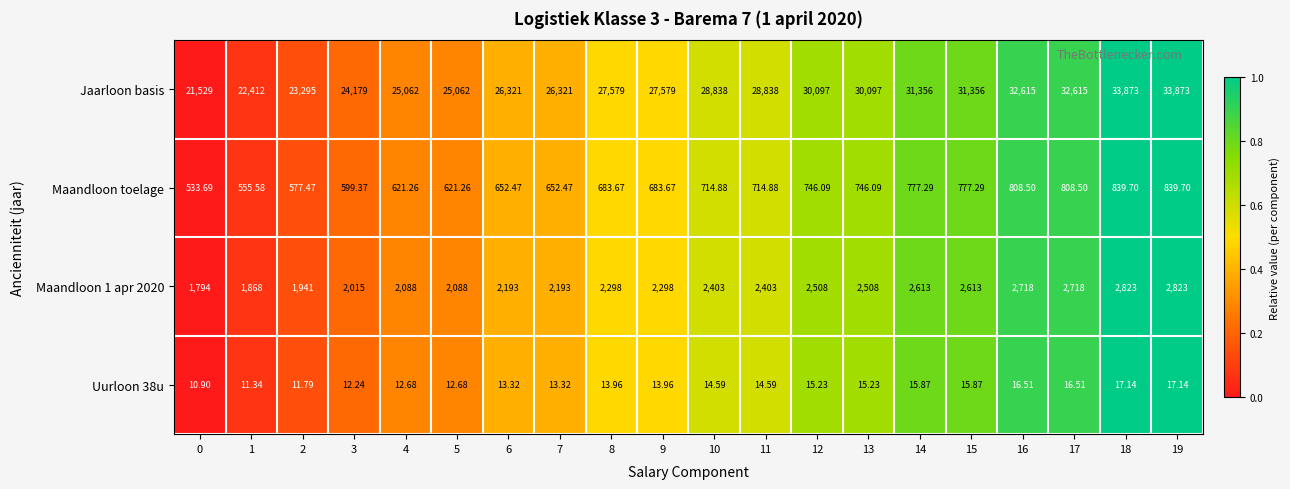

Which series has the largest total across all categories?

Jaarloon basis